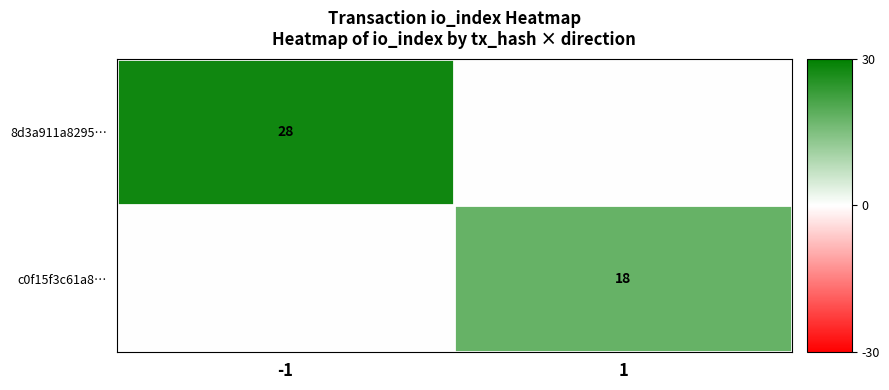

The c0f15f3c61a8… series shows 26 at 1. True or false?

False